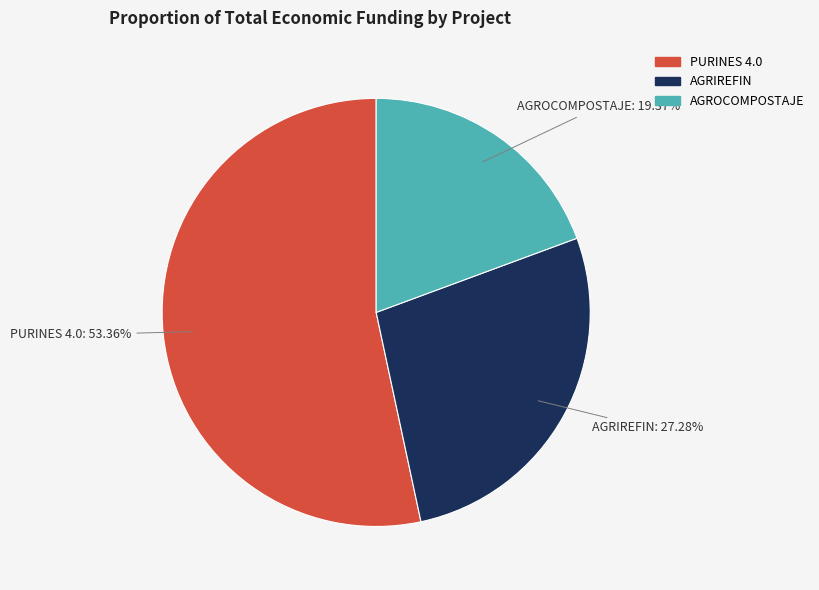

What is the largest slice in the pie chart?

PURINES 4.0